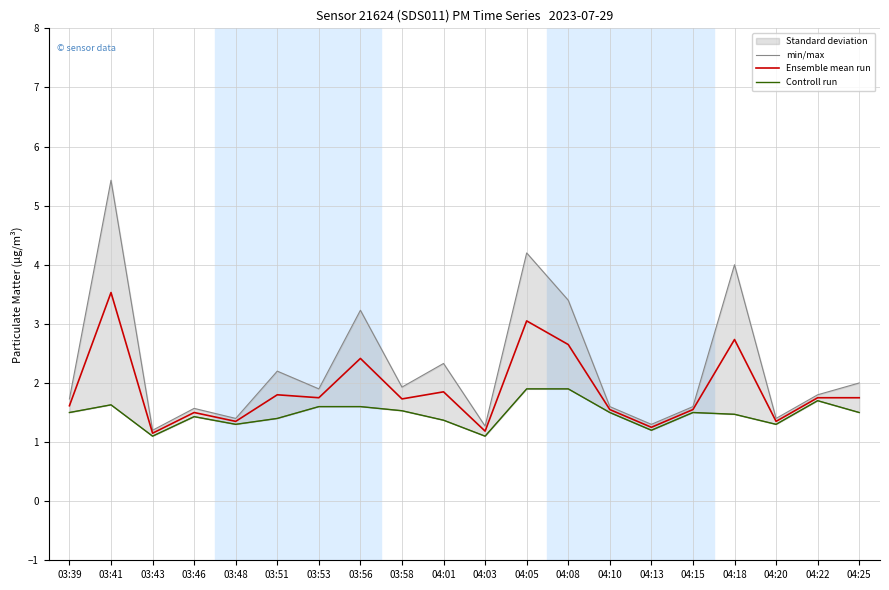

True or false: Ensemble mean run has a value of 1.8 at 03:51.

True